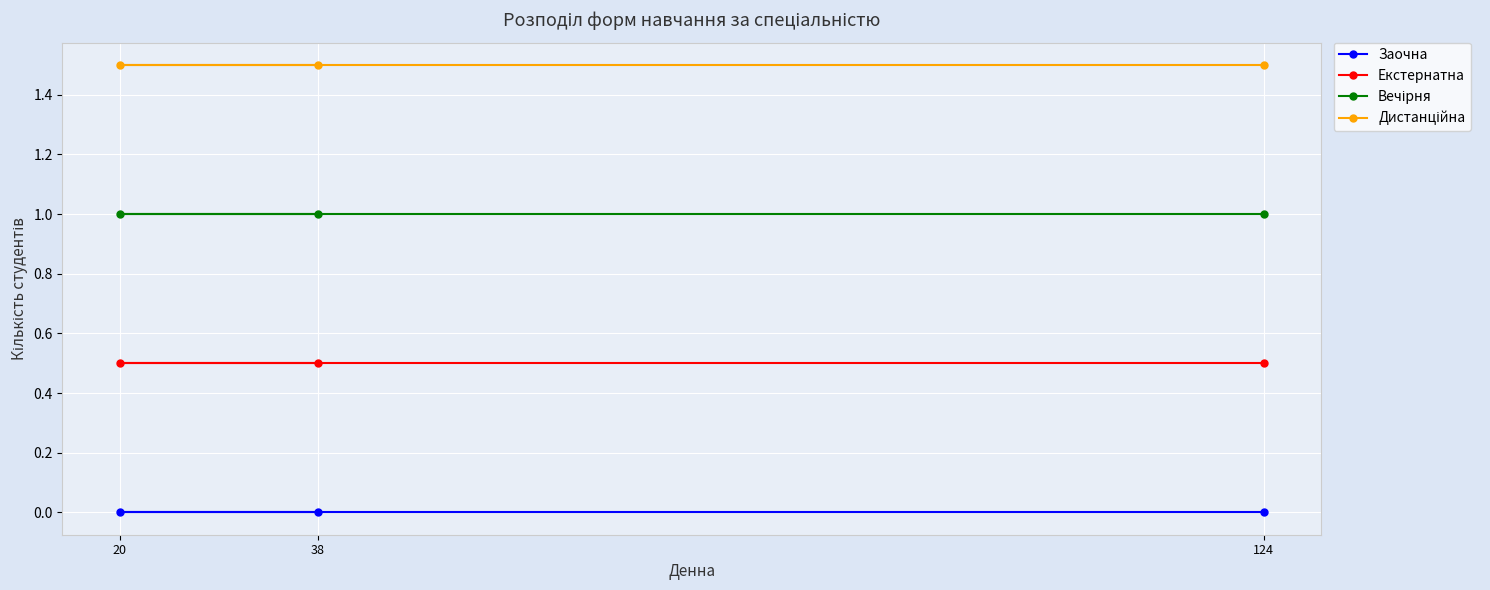

What is the difference between the highest and lowest values at 124?

1.5